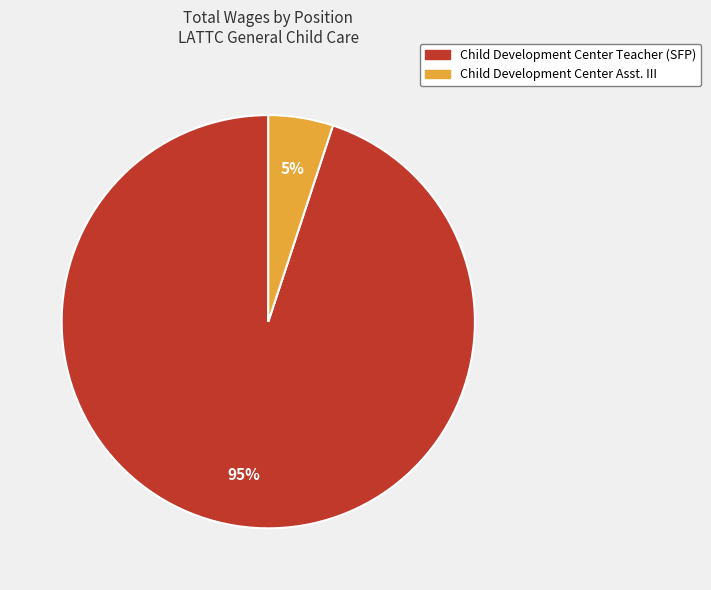

How many slices are in this pie chart?

2